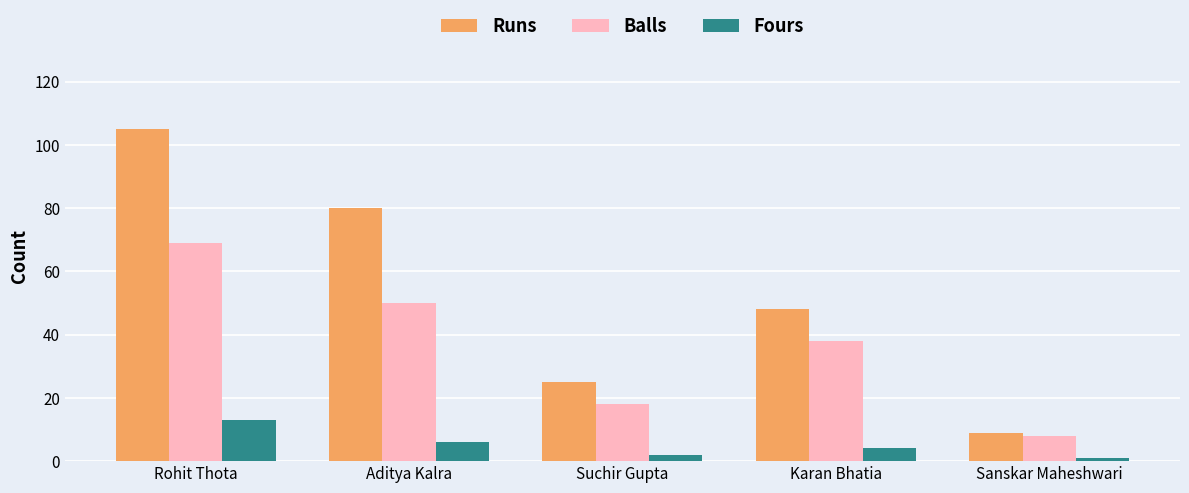

True or false: Balls has a value of 13 at Sanskar Maheshwari.

False